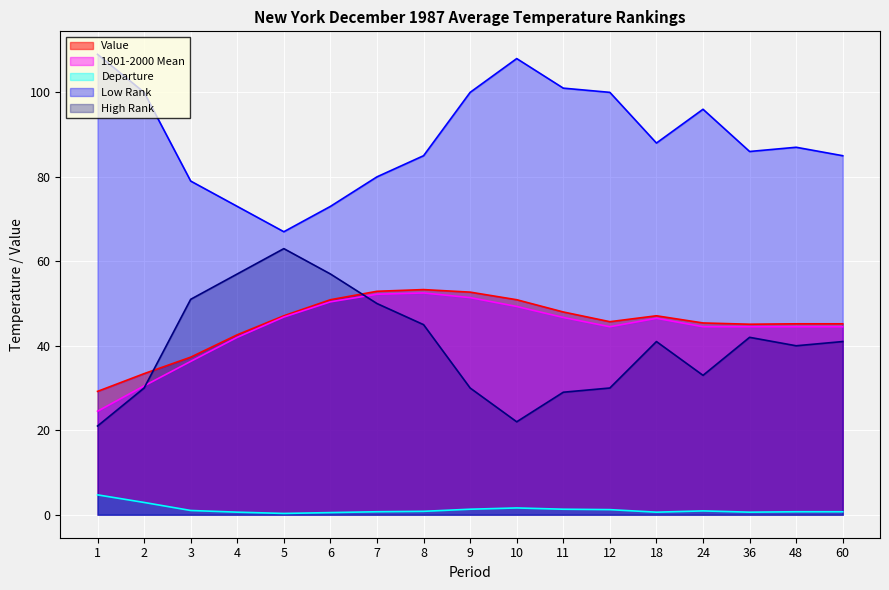

Reading left to right, extract all data points from this chart.

Value: 29.2	33.4	37.3	42.6	47.1	50.9	52.9	53.3	52.7	50.9	48.0	45.7	47.1	45.4	45.1	45.2	45.2
1901-2000 Mean: 24.5	30.5	36.3	42.0	46.8	50.4	52.2	52.5	51.4	49.3	46.7	44.5	46.5	44.5	44.5	44.5	44.5
Departure: 4.7	2.9	1.0	0.6	0.3	0.5	0.7	0.8	1.3	1.6	1.3	1.2	0.6	0.9	0.6	0.7	0.7
Low Rank: 109.0	100.0	79.0	73.0	67.0	73.0	80.0	85.0	100.0	108.0	101.0	100.0	88.0	96.0	86.0	87.0	85.0
High Rank: 21.0	30.0	51.0	57.0	63.0	57.0	50.0	45.0	30.0	22.0	29.0	30.0	41.0	33.0	42.0	40.0	41.0